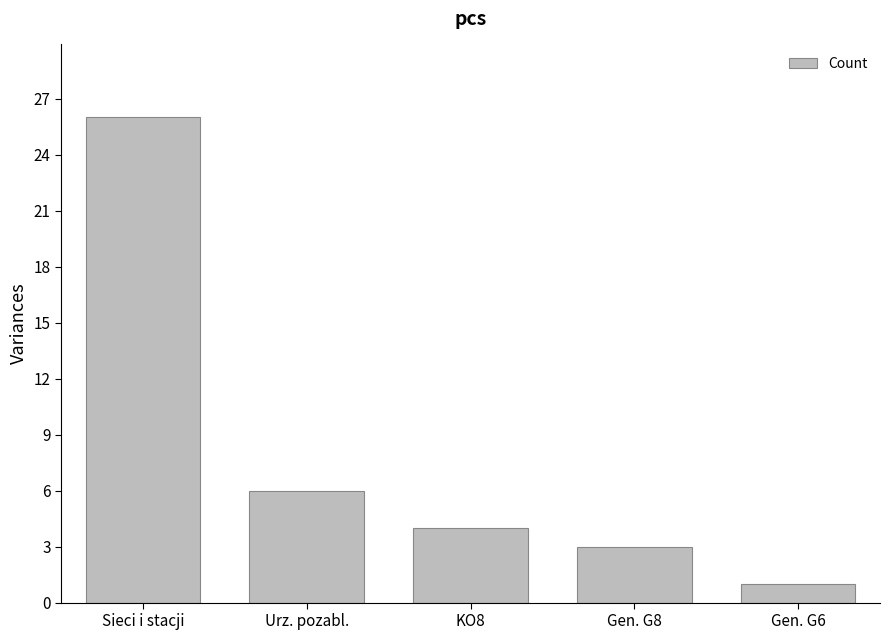

Which has a higher value, Urz. pozabl. or Sieci i stacji?

Sieci i stacji